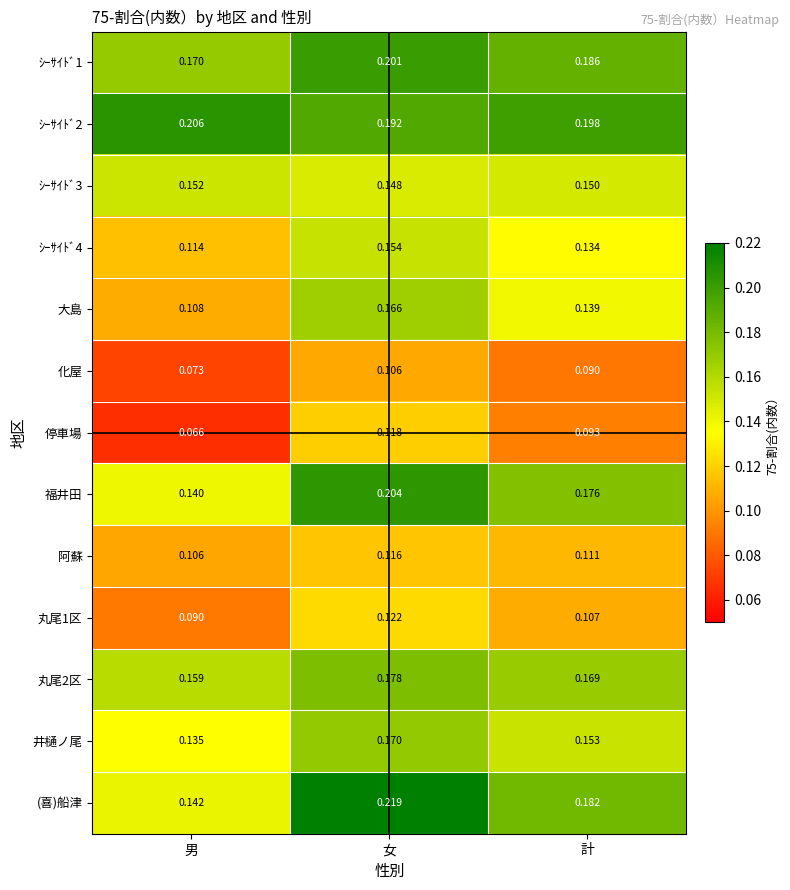

Where is ｼｰｻｲﾄﾞ4 nearest to the value 0?

男